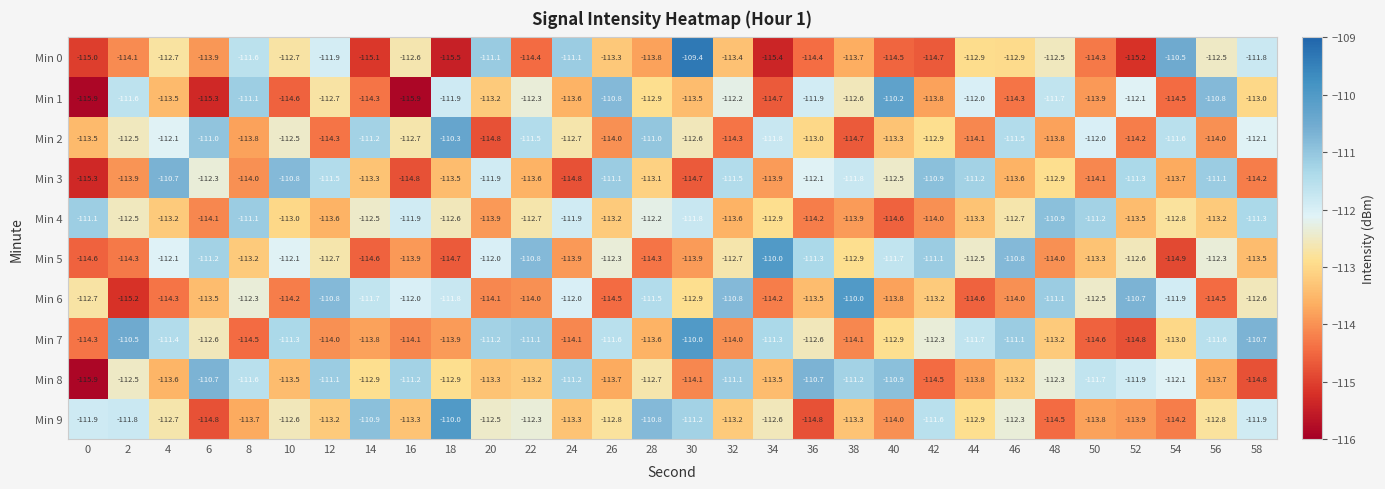

Which series changed the most between 32 and 56?

Min 6